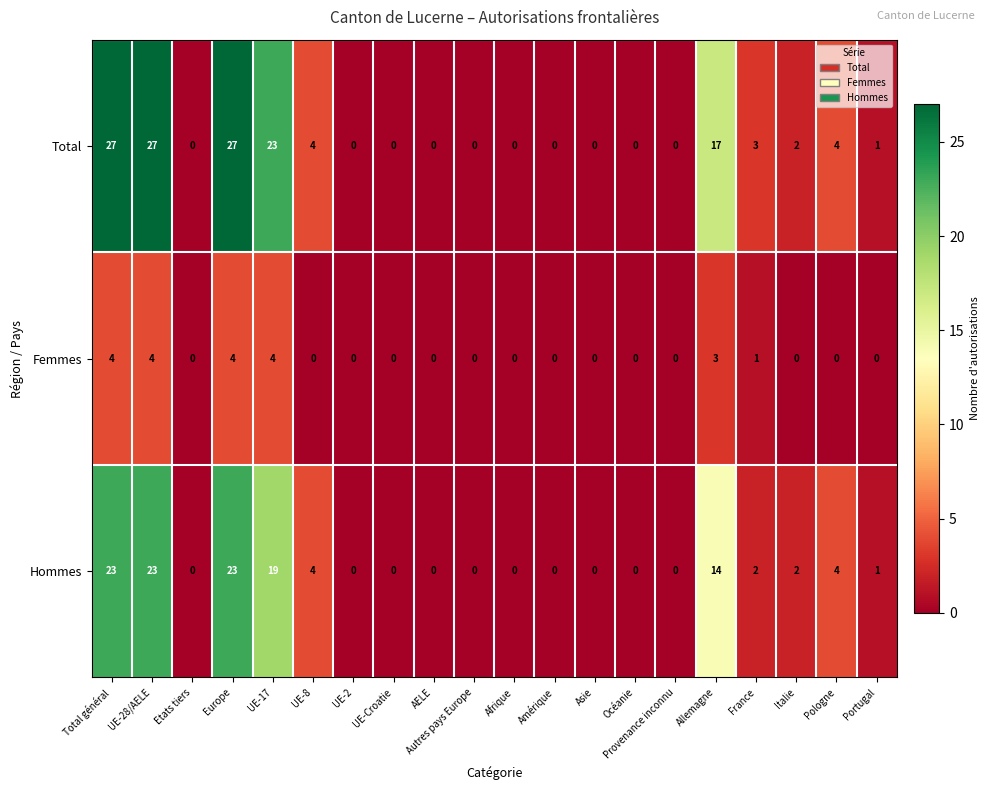

Which series has the largest range (max minus min)?

Total